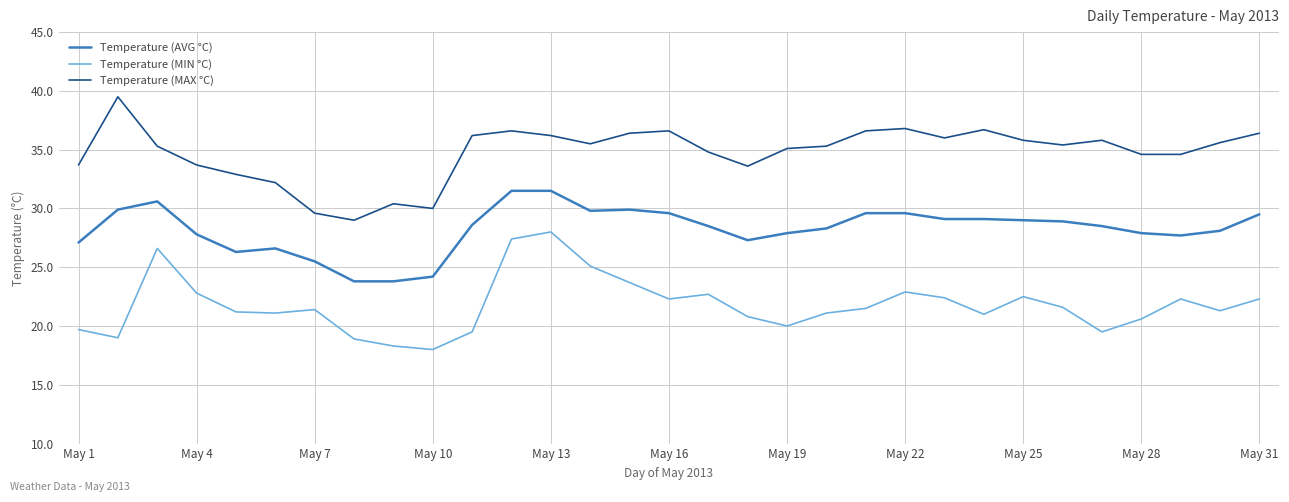

Rank the series by their maximum value, from highest to lowest.

Temperature (MAX °C), Temperature (AVG °C), Temperature (MIN °C)